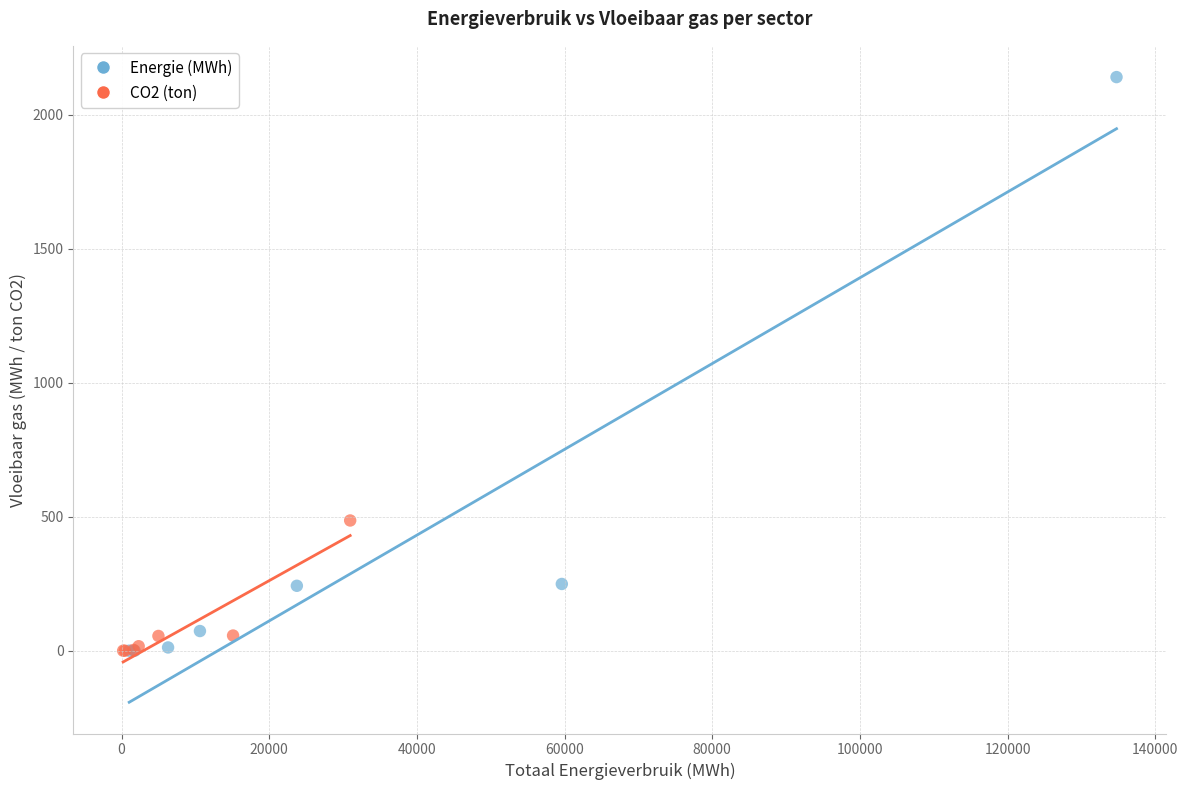

Which series has the largest Y range (max minus min)?

Energie (MWh)